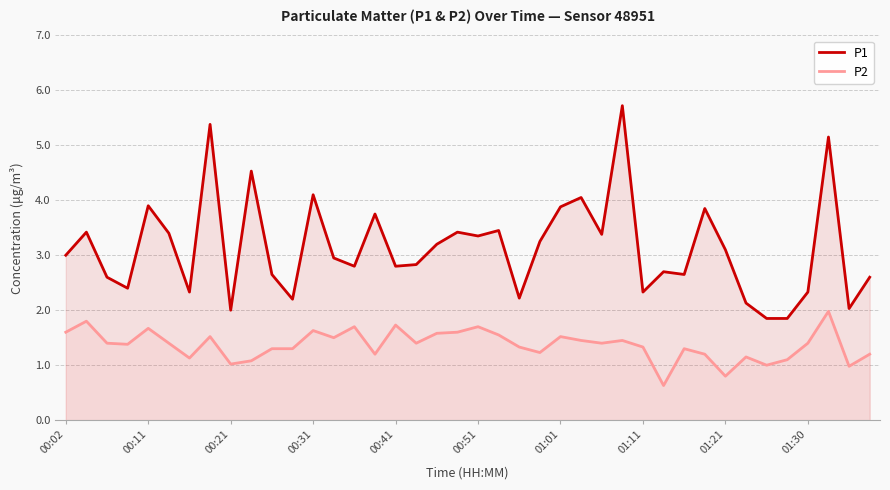

How many values in the P2 series are below 1?

3